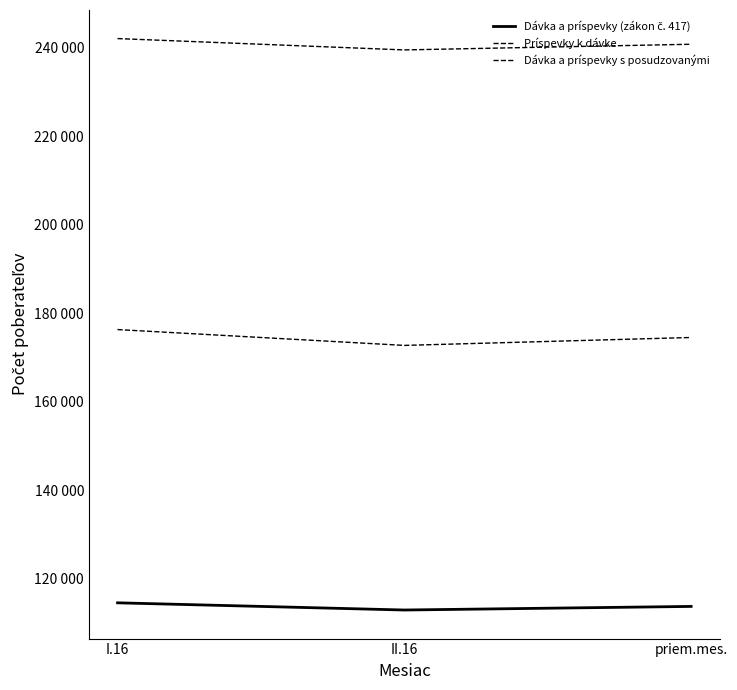

What is the approximate value of Dávka a príspevky (zákon č. 417) at II.16?

112951